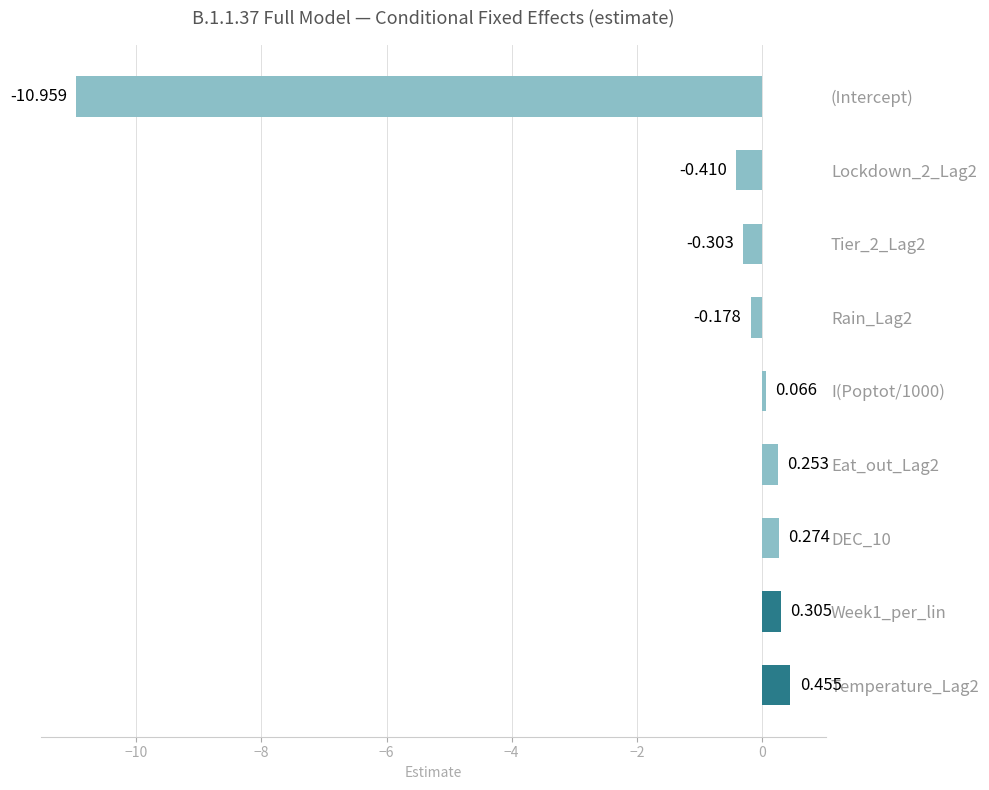

Rank the categories by value from lowest to highest.

(Intercept), Lockdown_2_Lag2, Tier_2_Lag2, Rain_Lag2, I(Poptot/1000), Eat_out_Lag2, DEC_10, Week1_per_lin, Temperature_Lag2